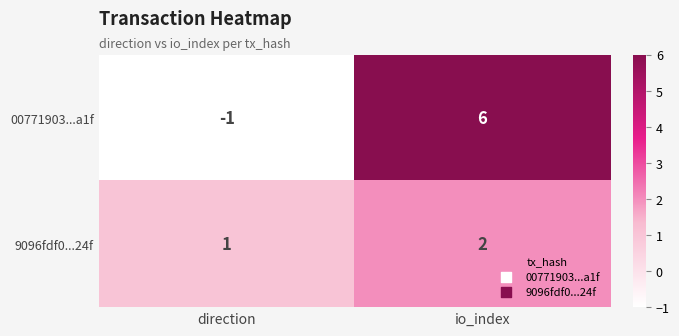

At which category is the sum across all series the highest?

io_index